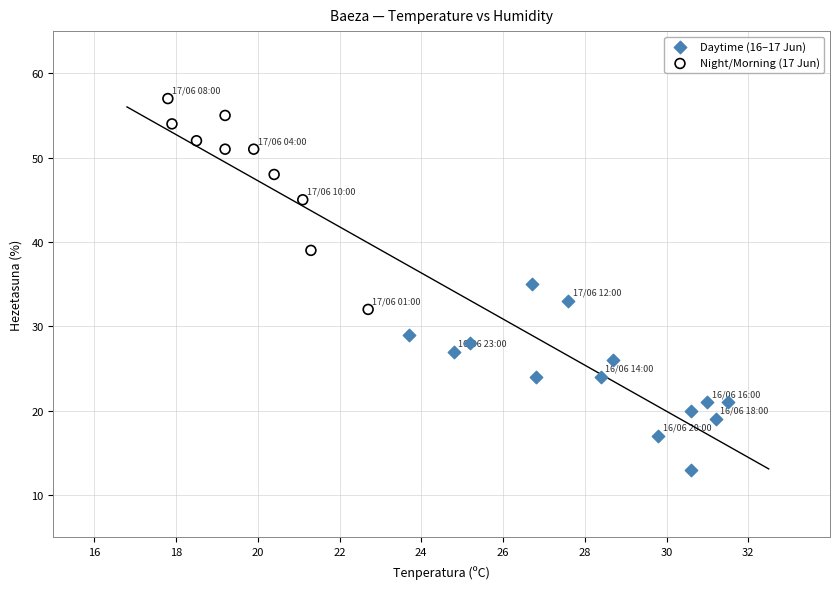

Which series contains the highest Y value?

Night/Morning (17 Jun)